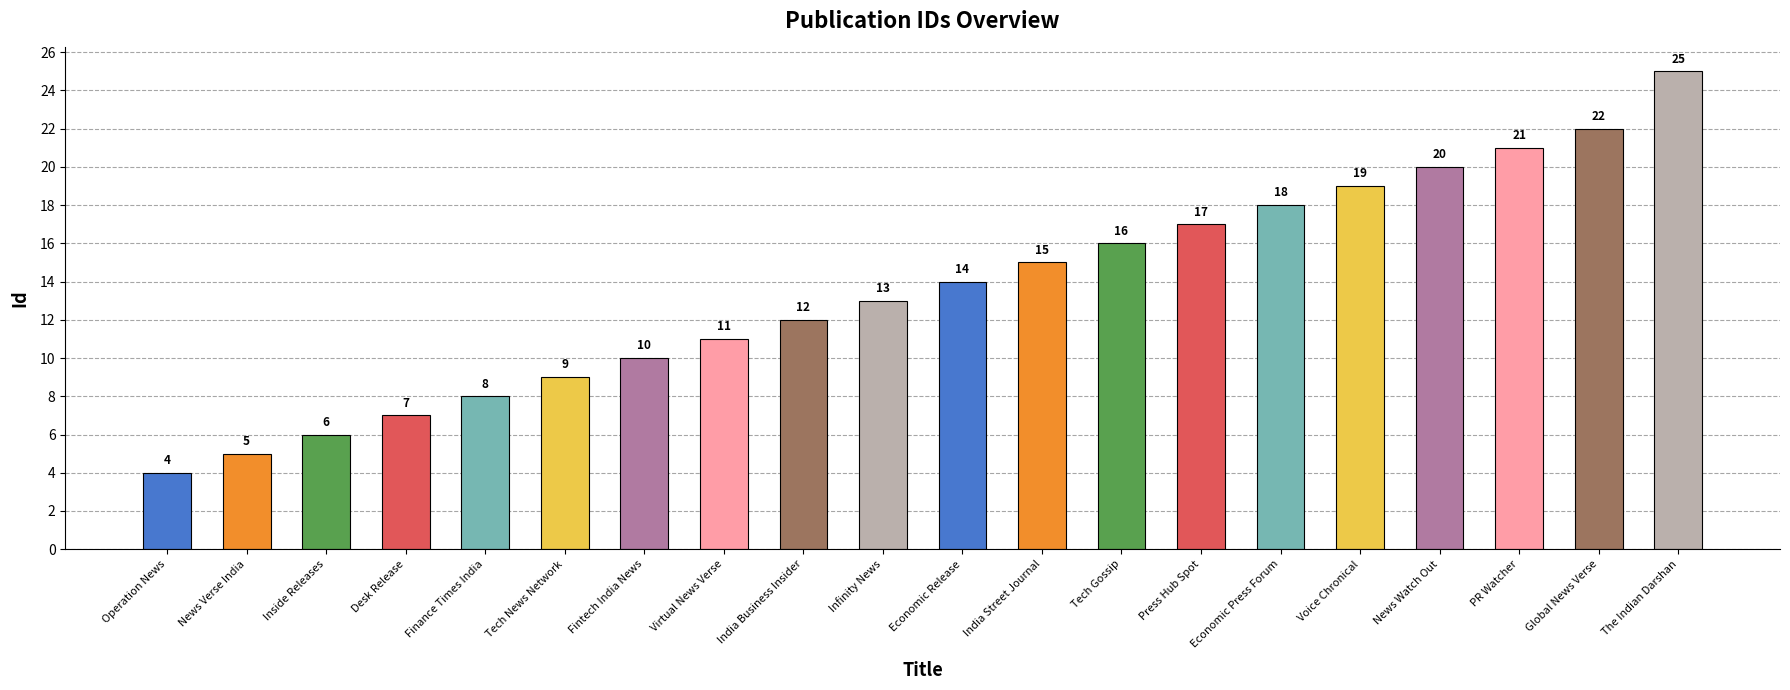

What position from the right is Economic Release?

10